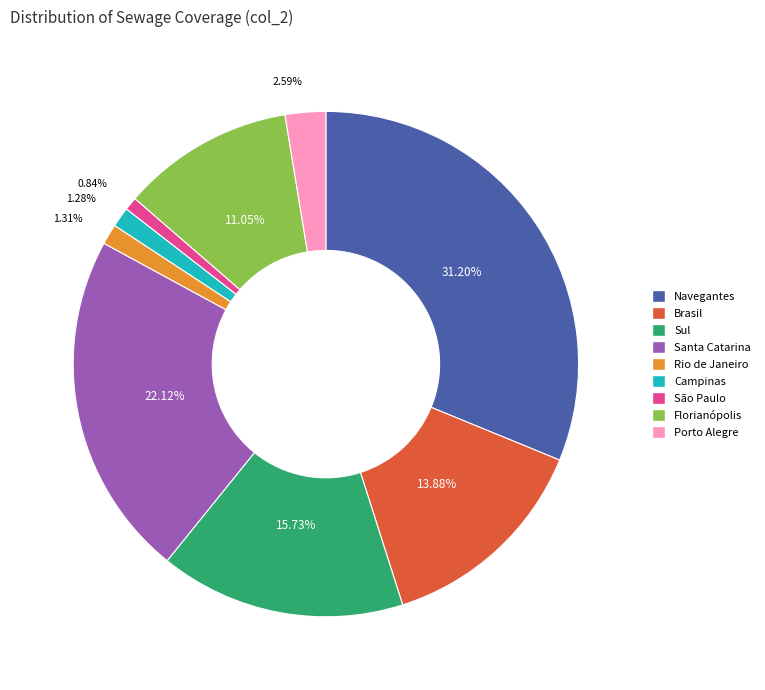

How many slices are in this pie chart?

9